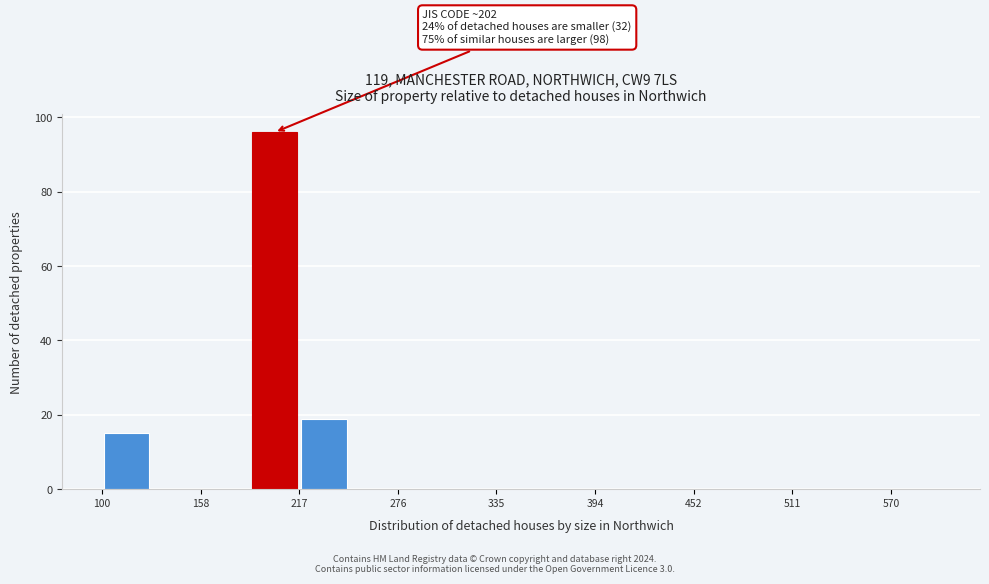

Around what value on the x-axis is the tallest bar? Give the approximate position of its centre, as read against the axis.

200